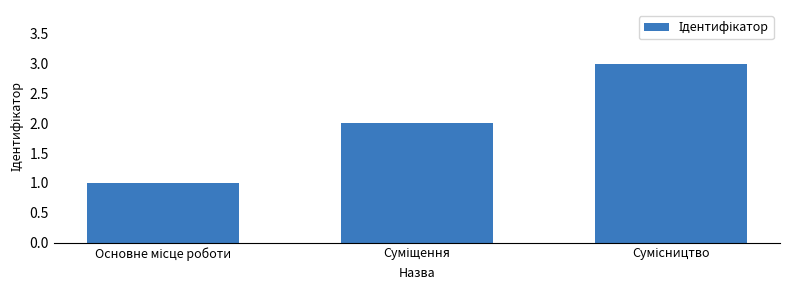

What is the sum of all values?

6